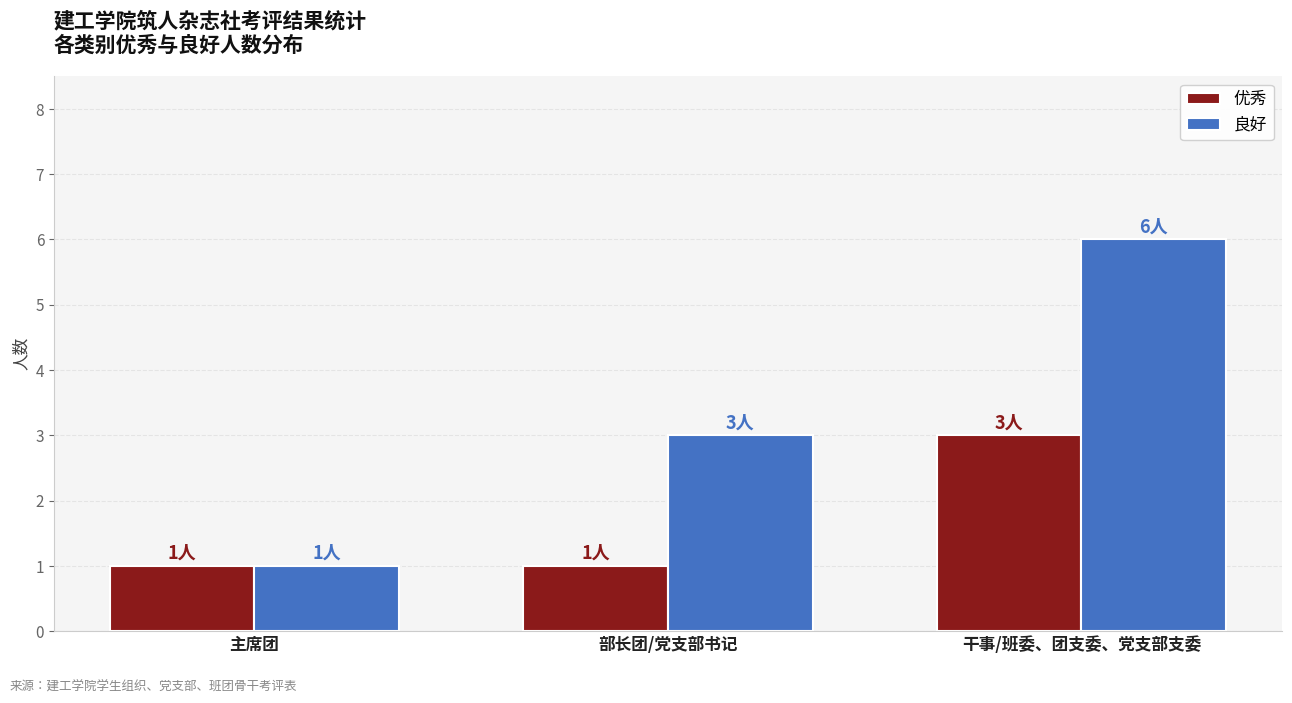

Rank the series by their maximum value, from highest to lowest.

良好, 优秀